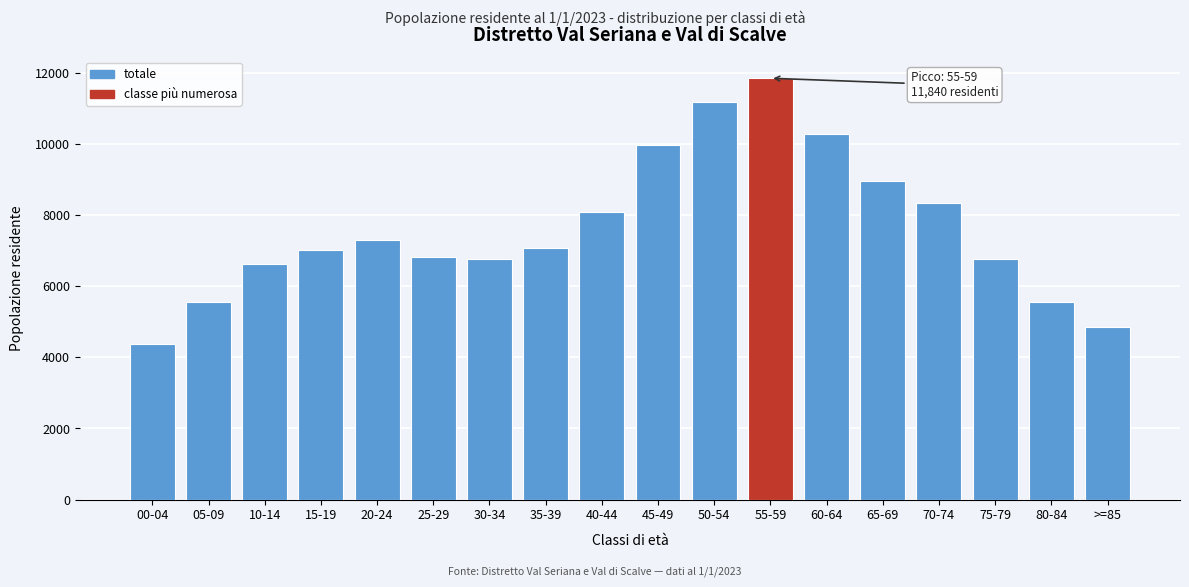

Read the value at 30-34.

6760